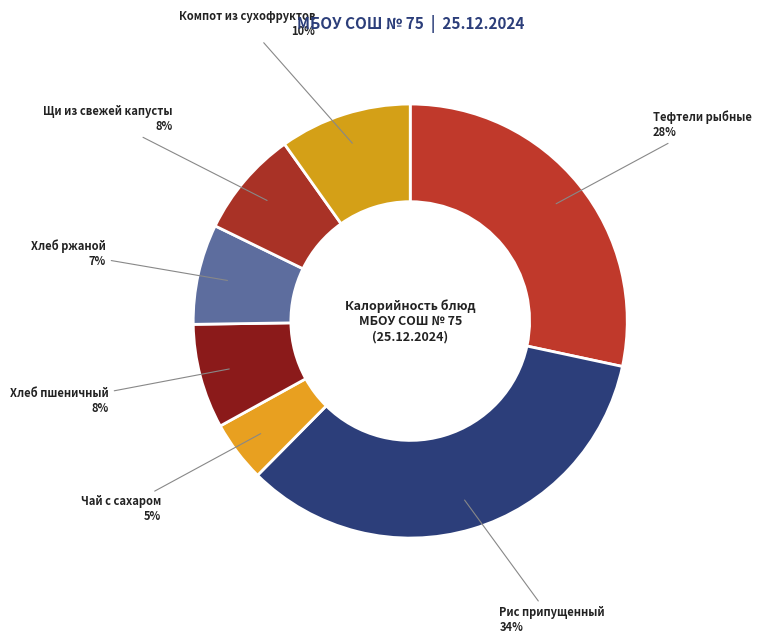

To the nearest percent, what percentage of the pie is Хлеб пшеничный?

8%